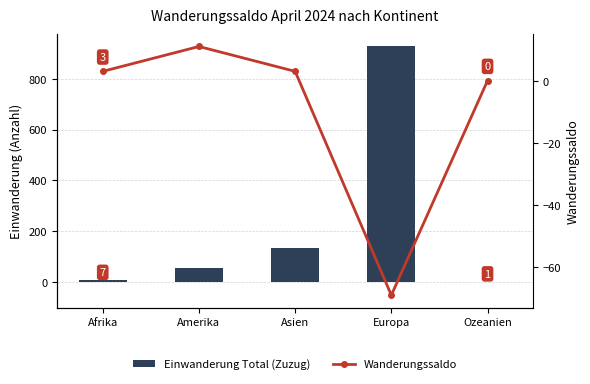

What is the approximate value of Wanderungssaldo at Europa, to the nearest 5?

-70